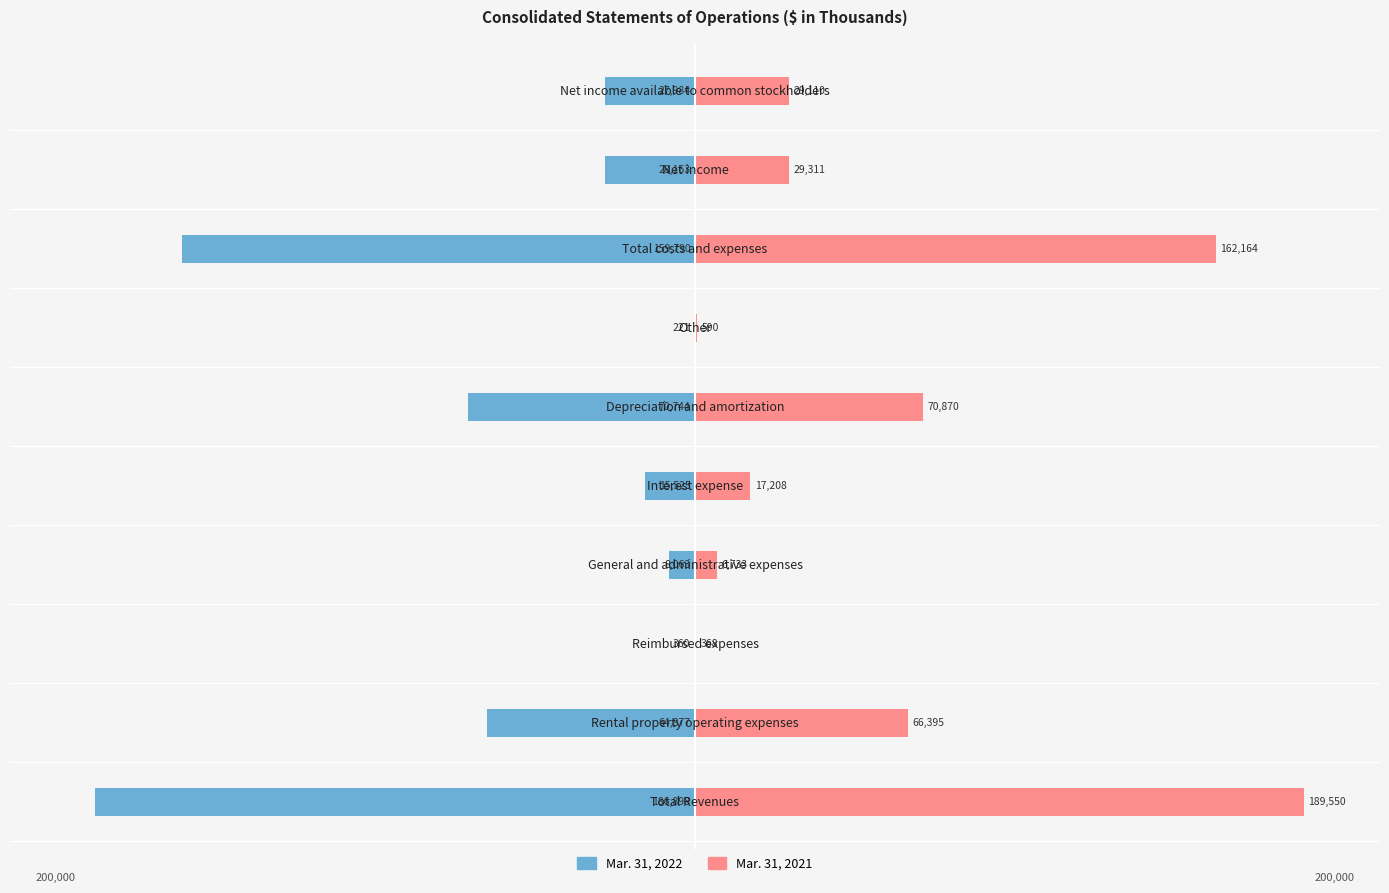

Are the bars horizontal?

Yes